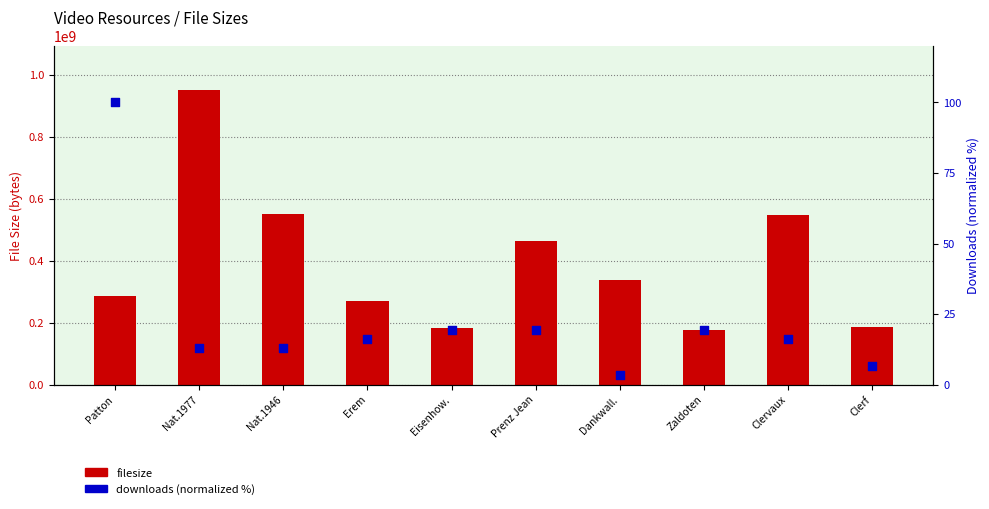

At which category is the sum across all series the highest?

Nat.1977